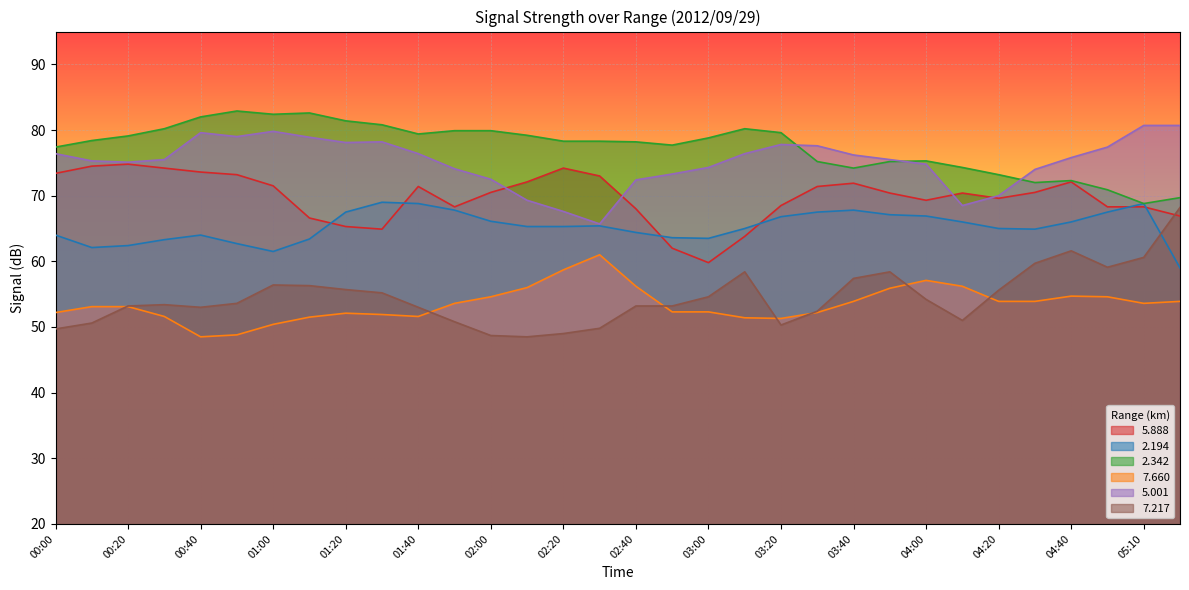

How many intersections are there between 5.001 and 5.888?

4